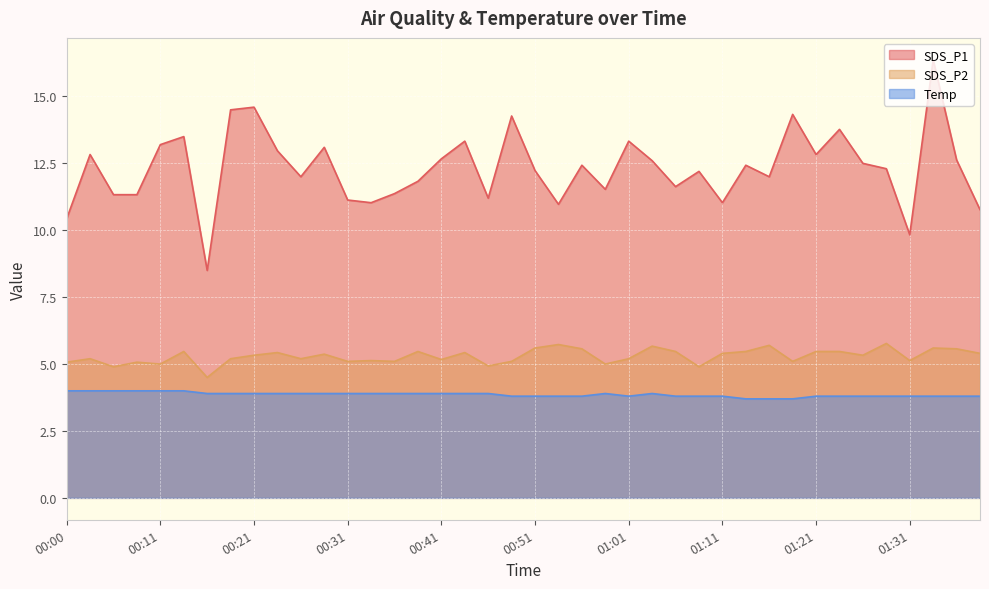

What is the maximum value shown in the chart?

16.4